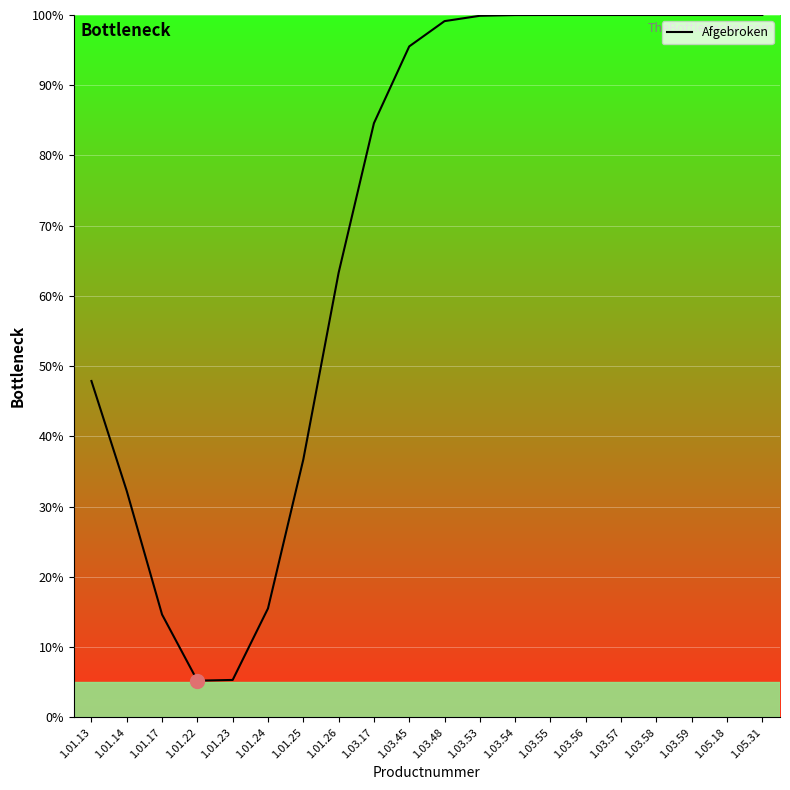

What is the difference between the second highest and second lowest values?

94.7